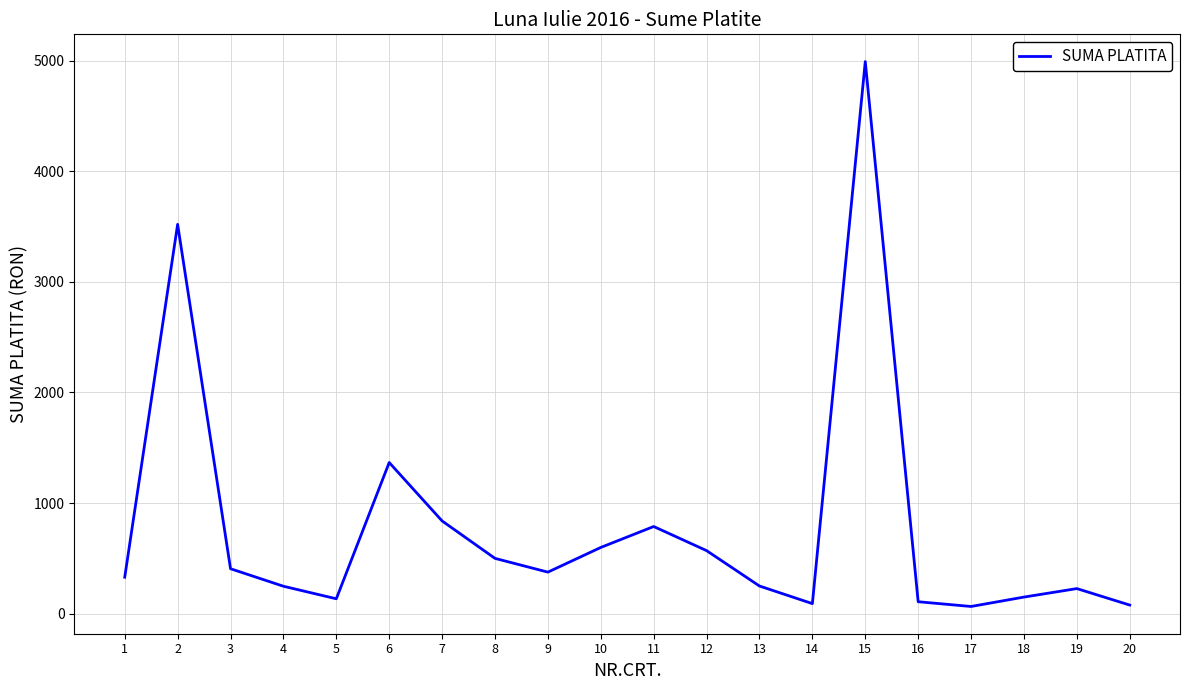

What is the difference between the second highest and minimum values?

3455.6